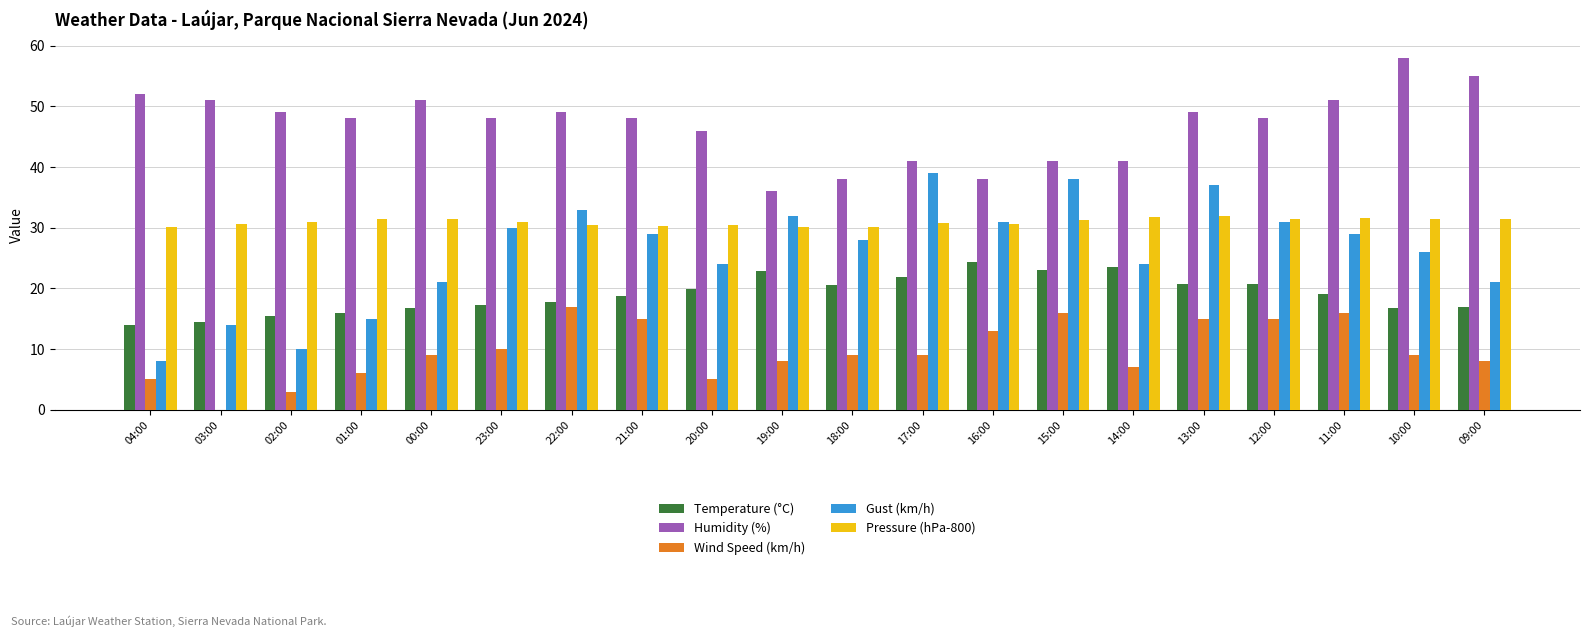

What value does the Wind Speed (km/h) series have at 21:00?

15.0